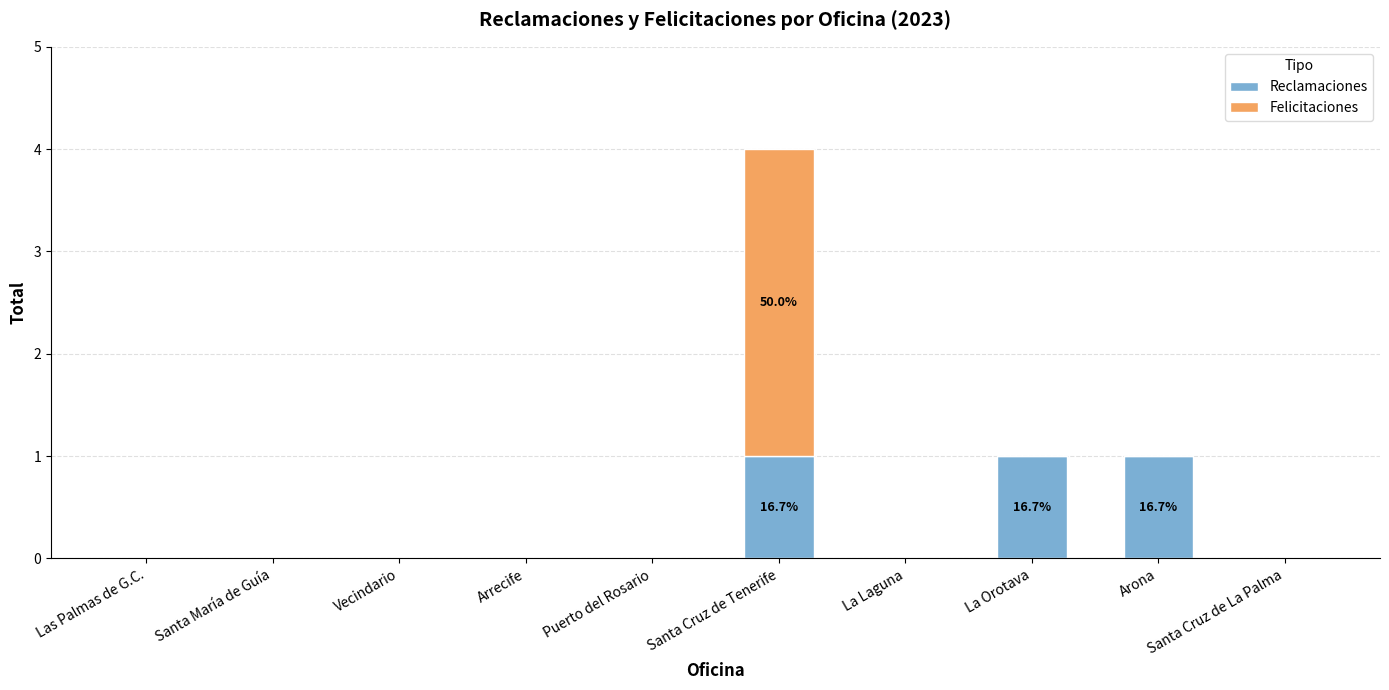

At which category is the sum across all series the highest?

Santa Cruz de Tenerife